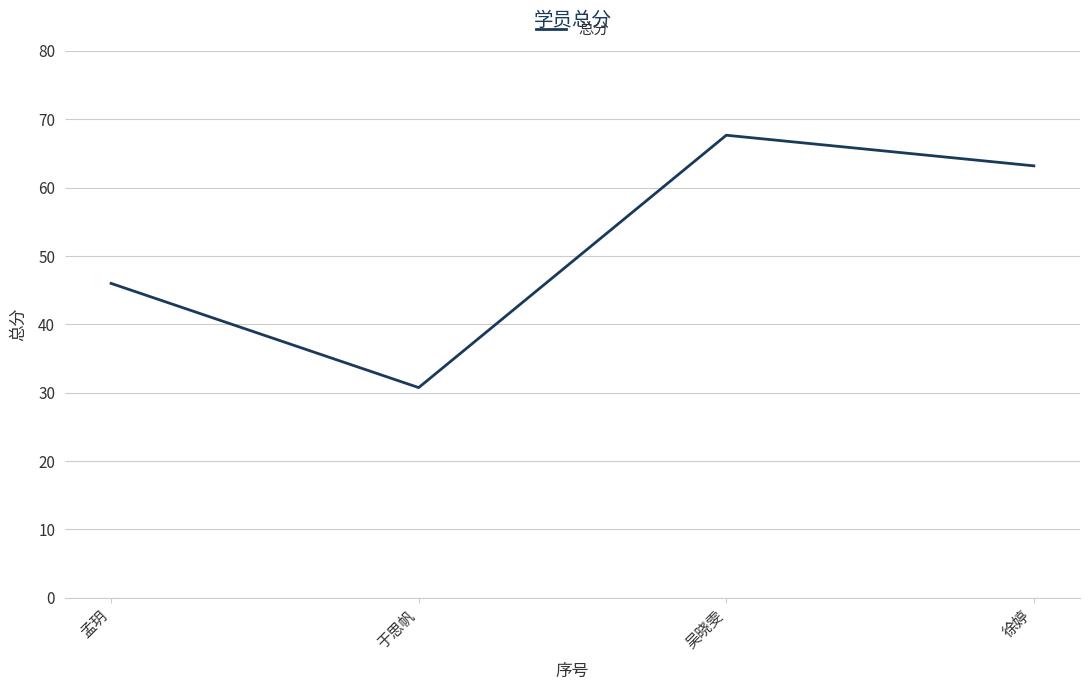

Count the number of categories in the chart.

4